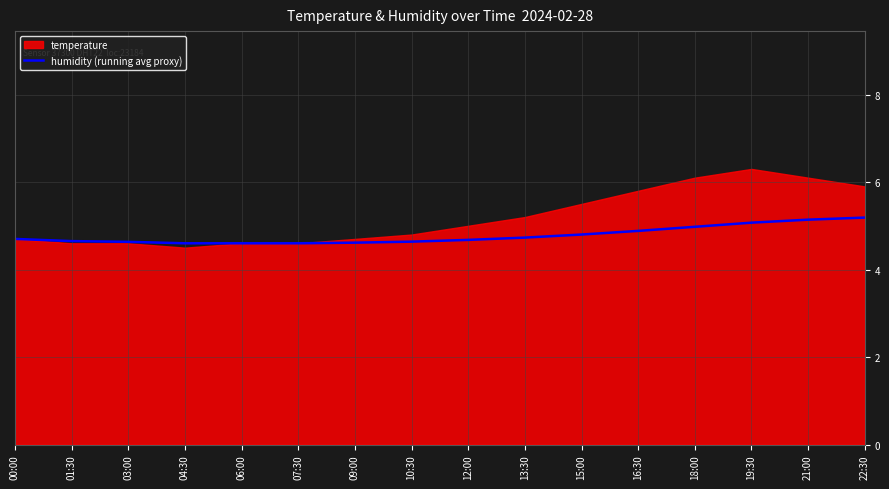

What is the highest value of the humidity (running avg proxy) series?

5.2